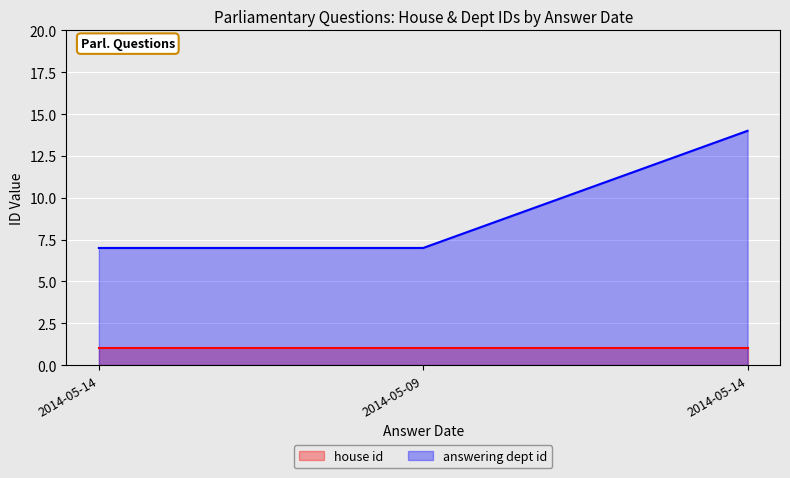

List the labels in order of value, largest first.

2014-05-14, 2014-05-14, 2014-05-09